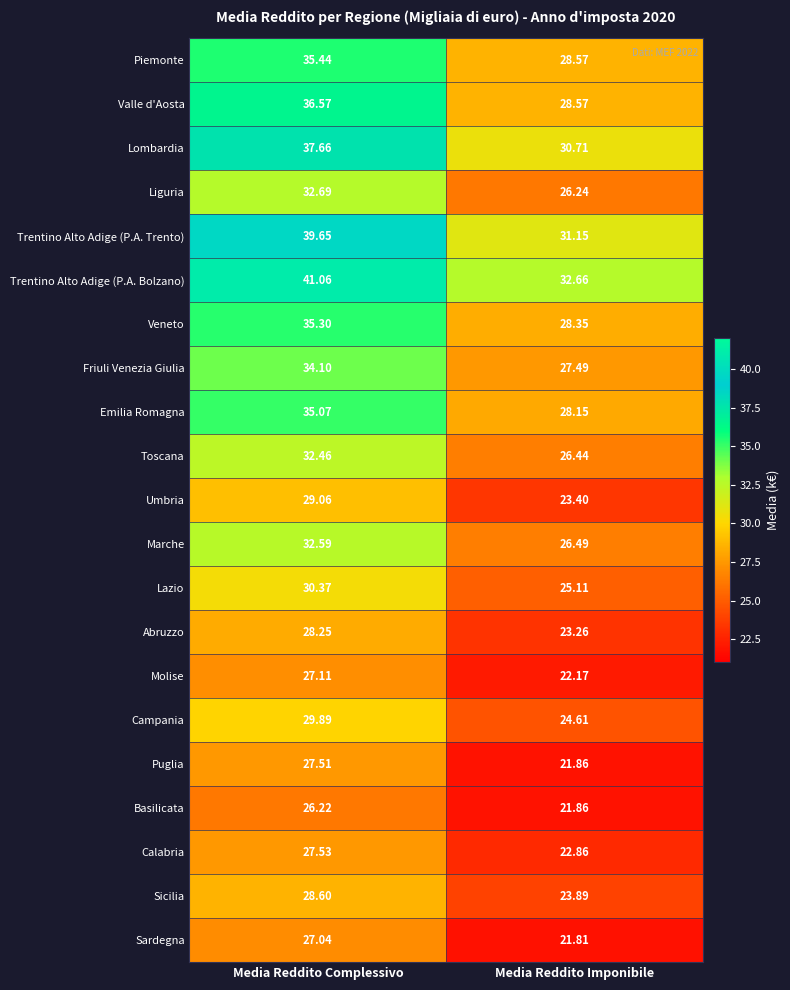

How many categories are shown in the chart?

2